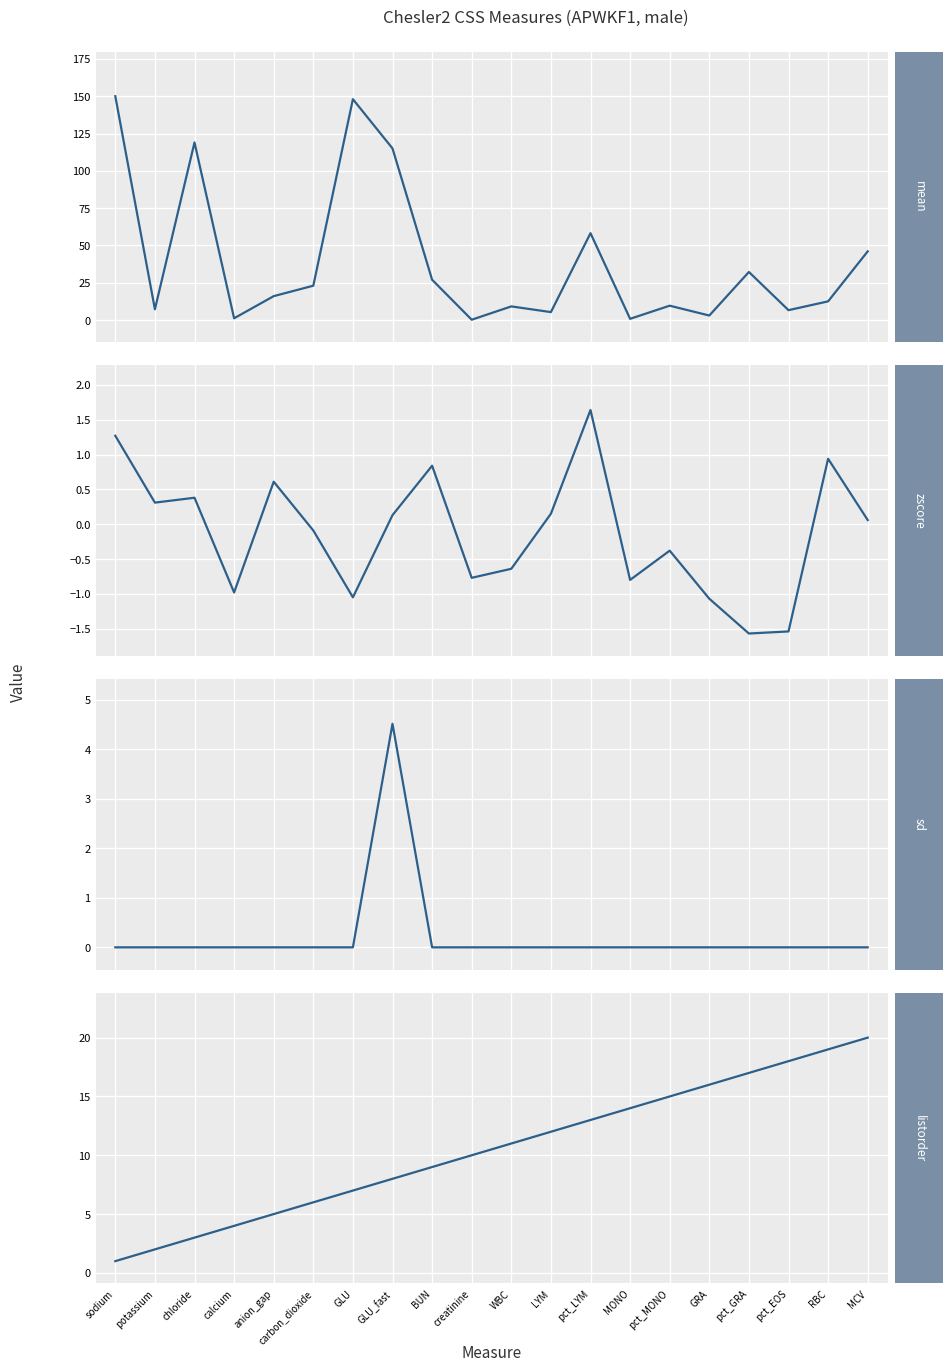

What is the sum of all listorder values?

210.0